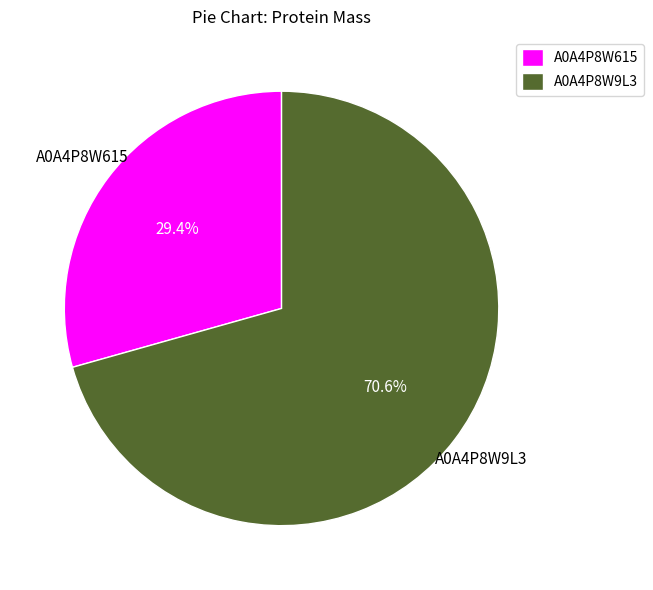

What is the smallest slice in the pie chart?

A0A4P8W615